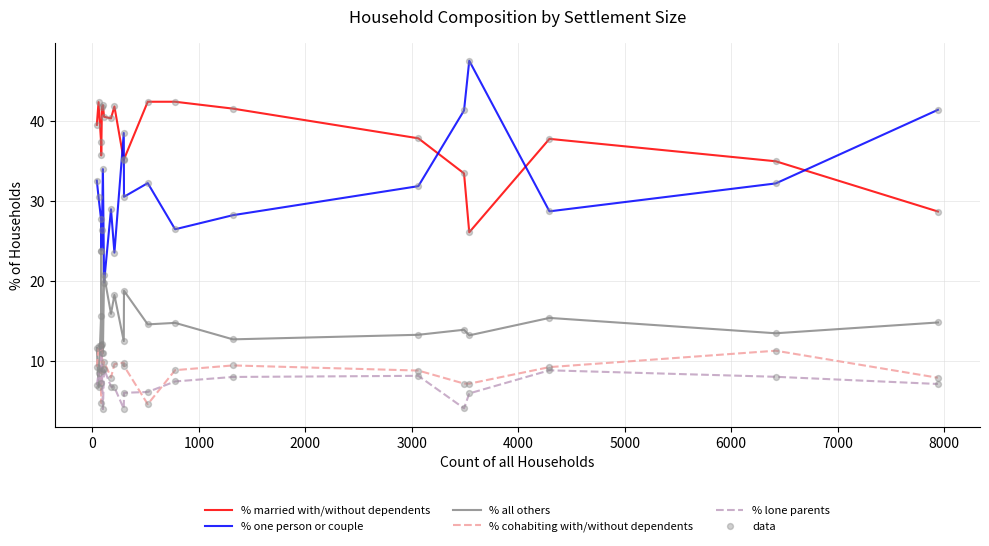

Which series has the widest spread of values?

% one person or couple